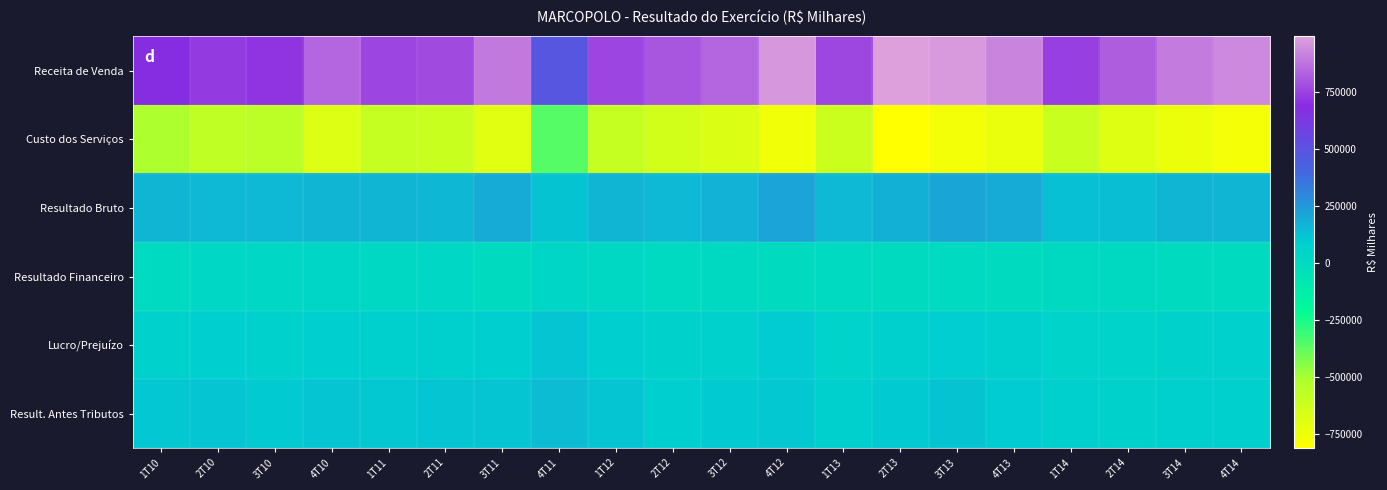

At how many categories does at least one series exceed 987449?

1